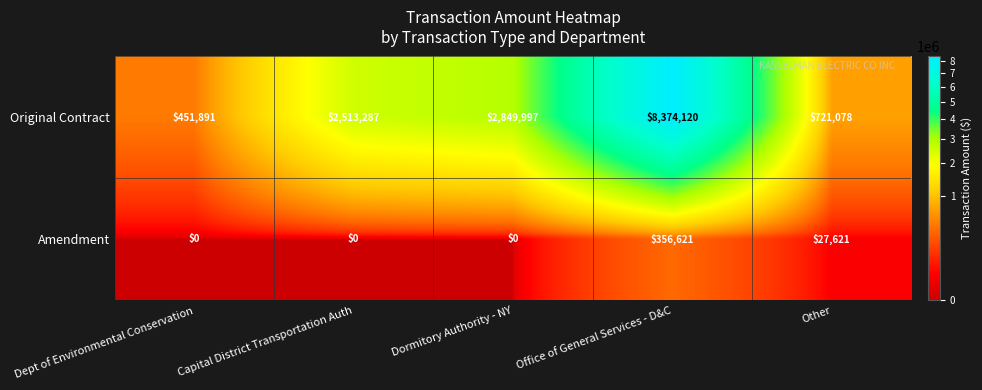

List the series in order of their overall mean, lowest first.

Amendment, Original Contract